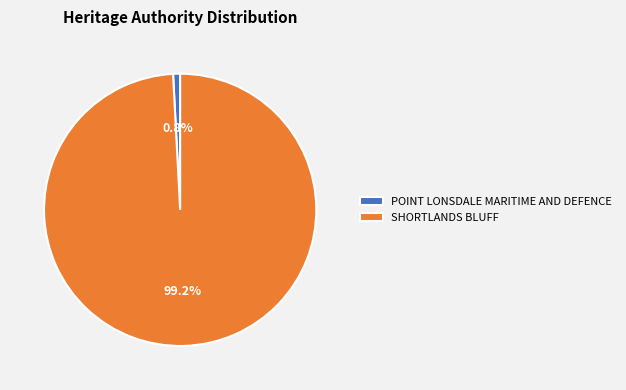

Which category has the biggest portion of the pie?

SHORTLANDS BLUFF